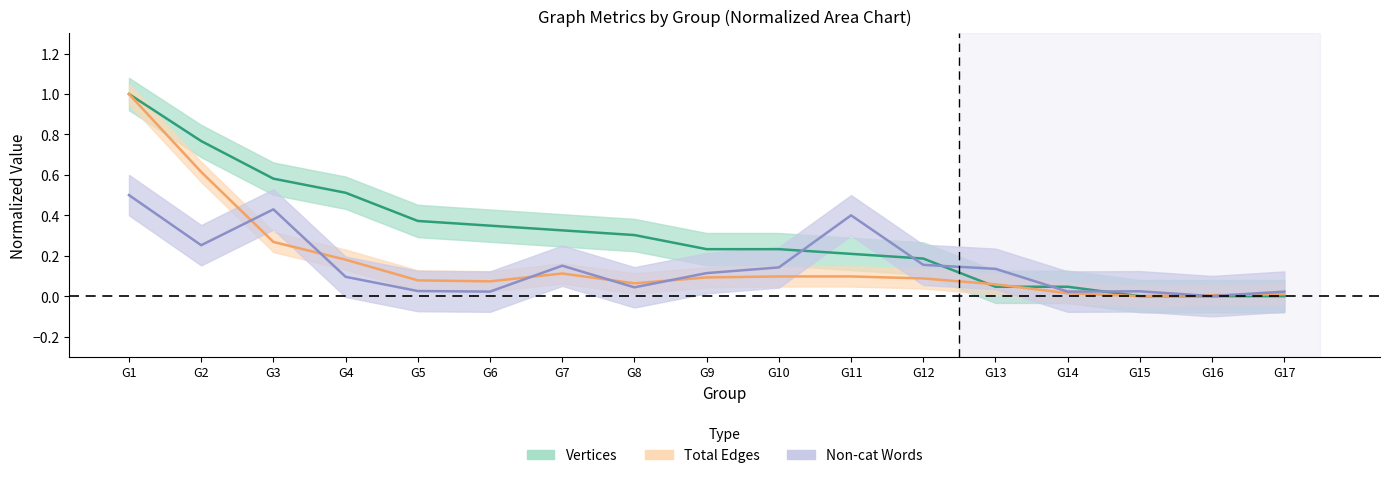

Which series has the largest range (max minus min)?

Vertices (center)